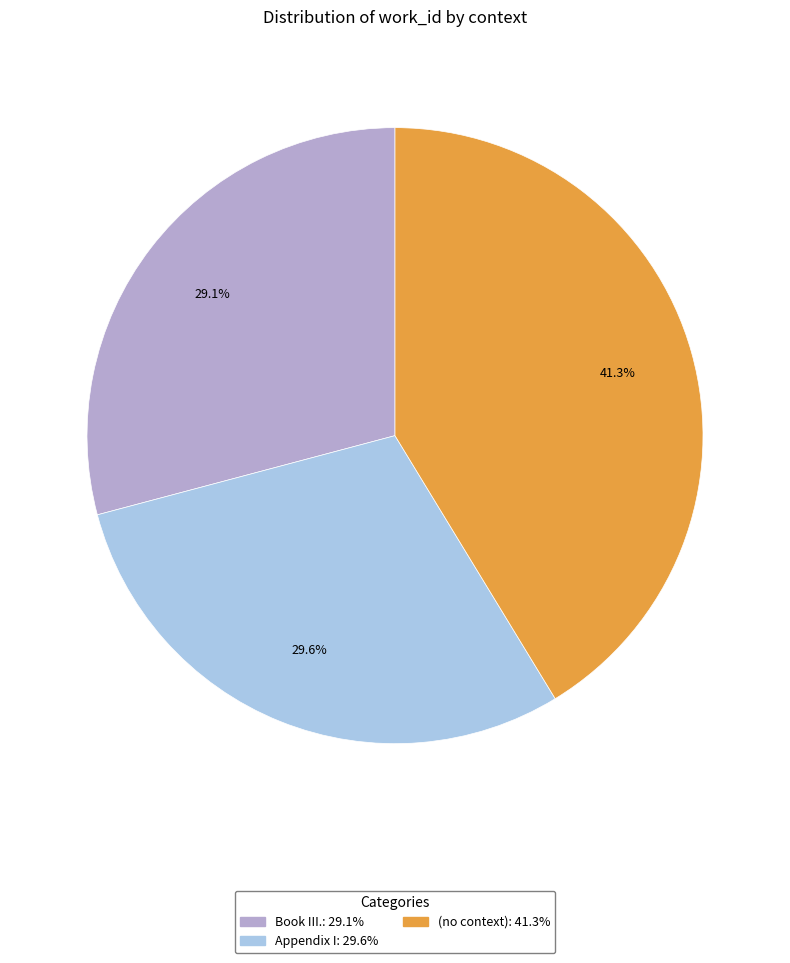

Which has a higher value, (no context) or Appendix I?

(no context)